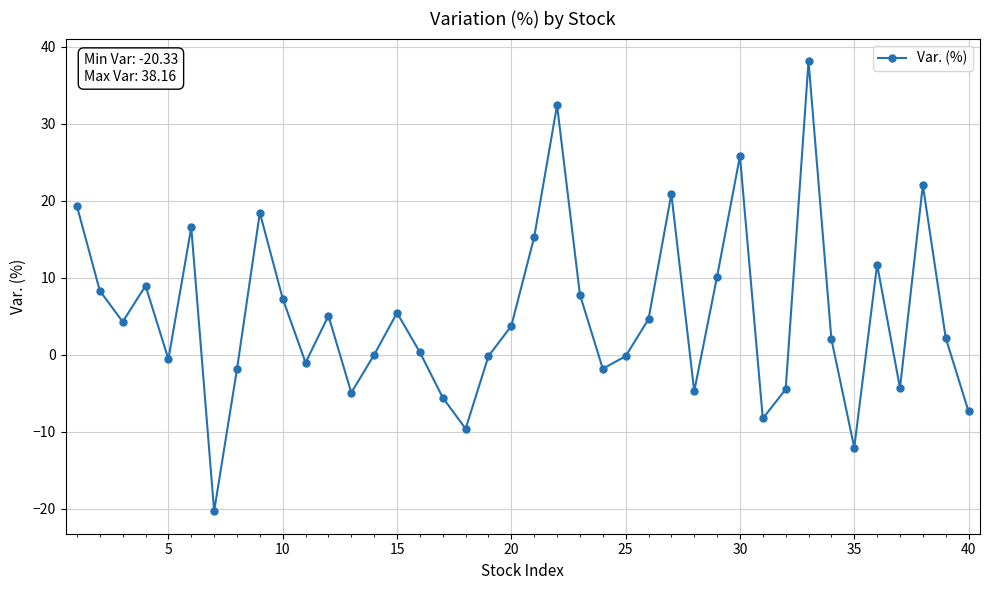

What is the smallest value displayed?

-20.3